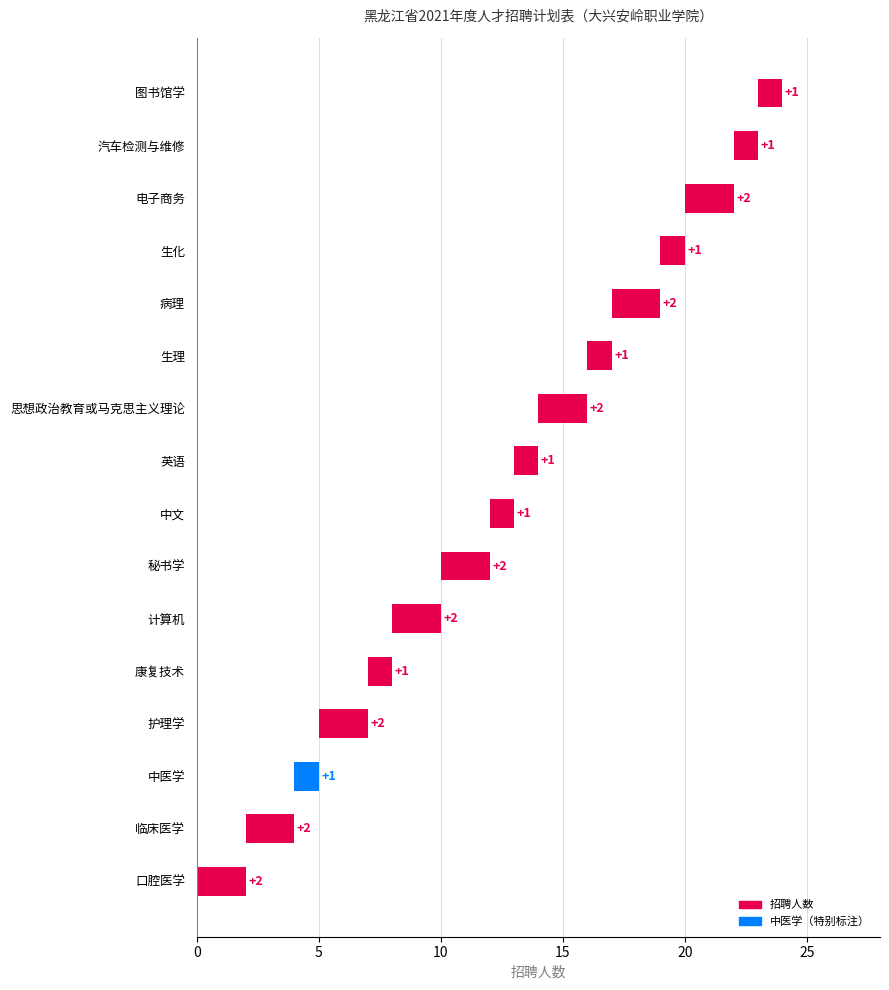

Between 中文 and 秘书学, which is larger?

秘书学